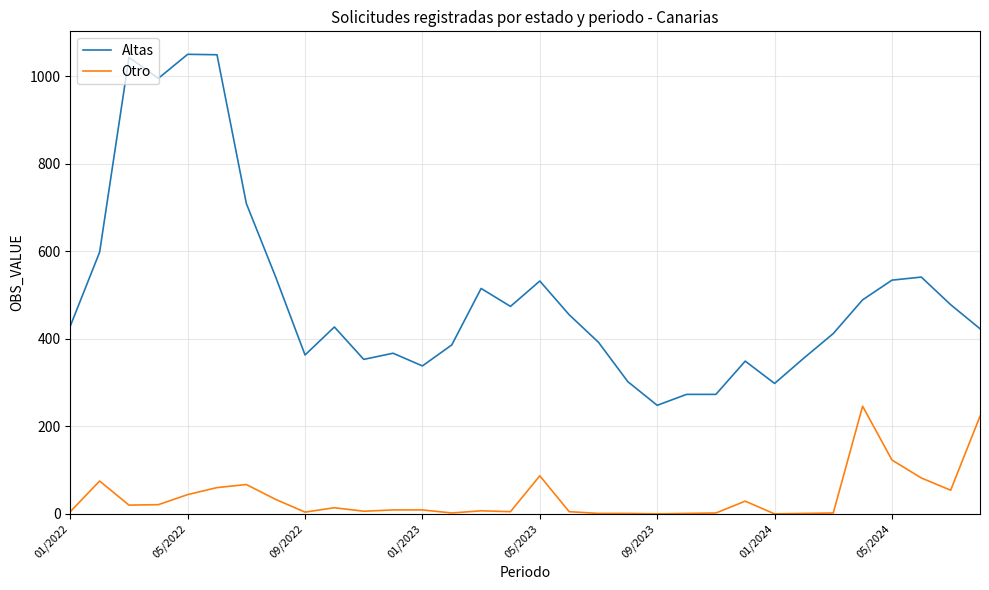

Which series has the largest total across all categories?

Altas